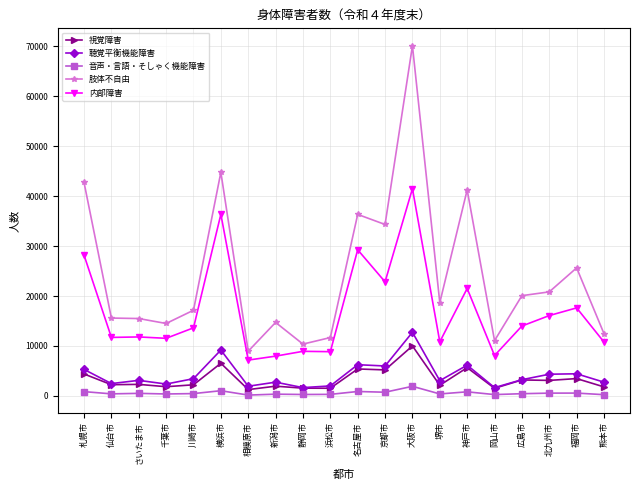

What are all the series names shown in the legend?

視覚障害, 聴覚平衡機能障害, 音声・言語・そしゃく機能障害, 肢体不自由, 内部障害